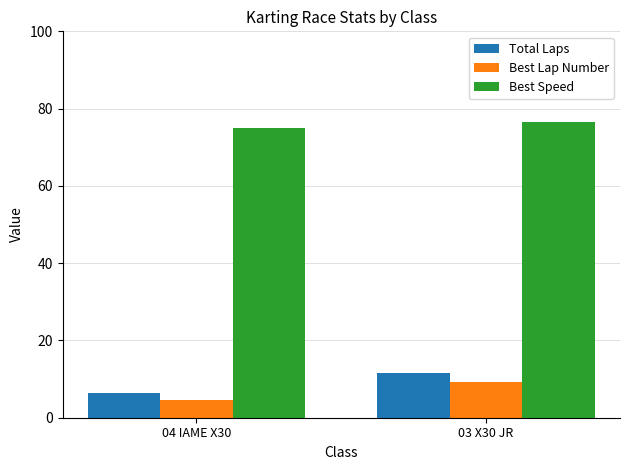

What is the value of the Total Laps bar at the 1st from the left?

6.3